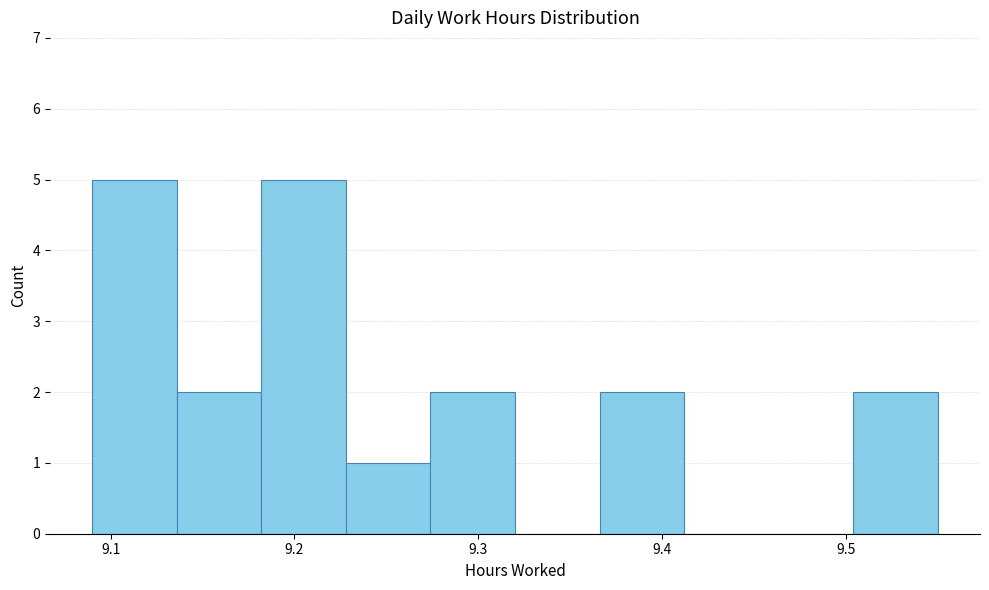

What is the height of the bar covering 9.182 to 9.228 on the x-axis? Neither the bar edges nor the heights are printed on the chart, so give them approximately, as read against the axes.

5